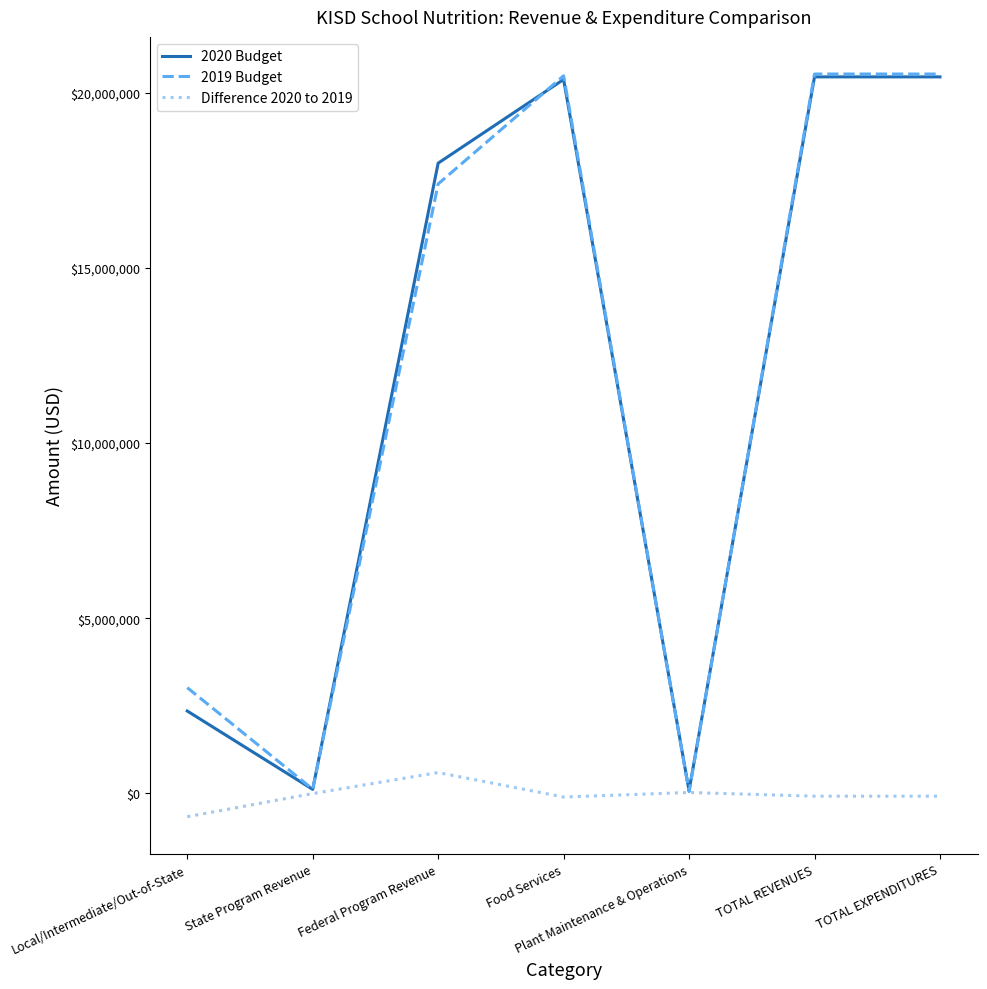

The 2020 Budget series shows 20454526.9 at TOTAL EXPENDITURES. True or false?

True